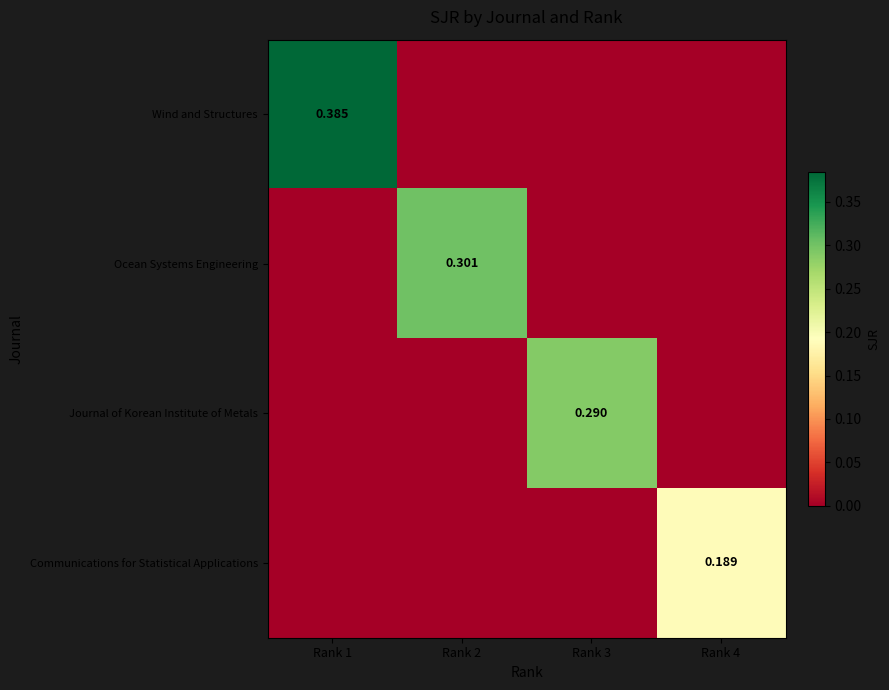

List the labels in order of Wind and Structures value, largest first.

Rank 1, Rank 2, Rank 3, Rank 4